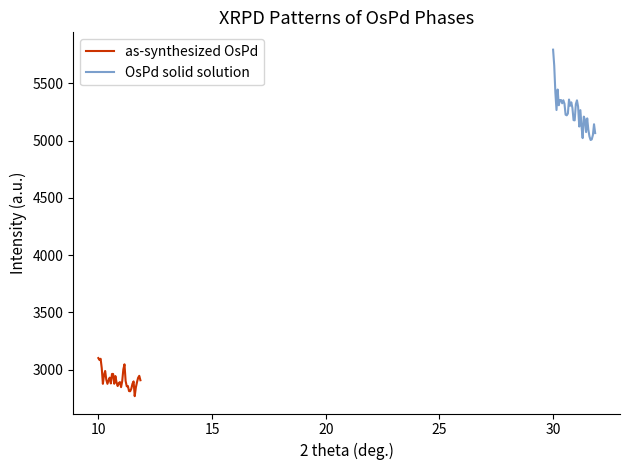

What is the minimum value for as-synthesized OsPd?

2767.9